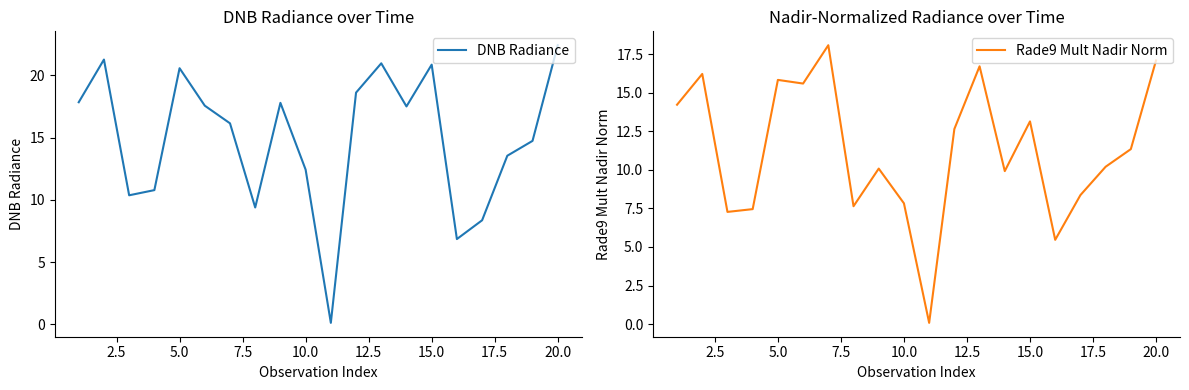

How many interior local peaks does the DNB Radiance series have?

5